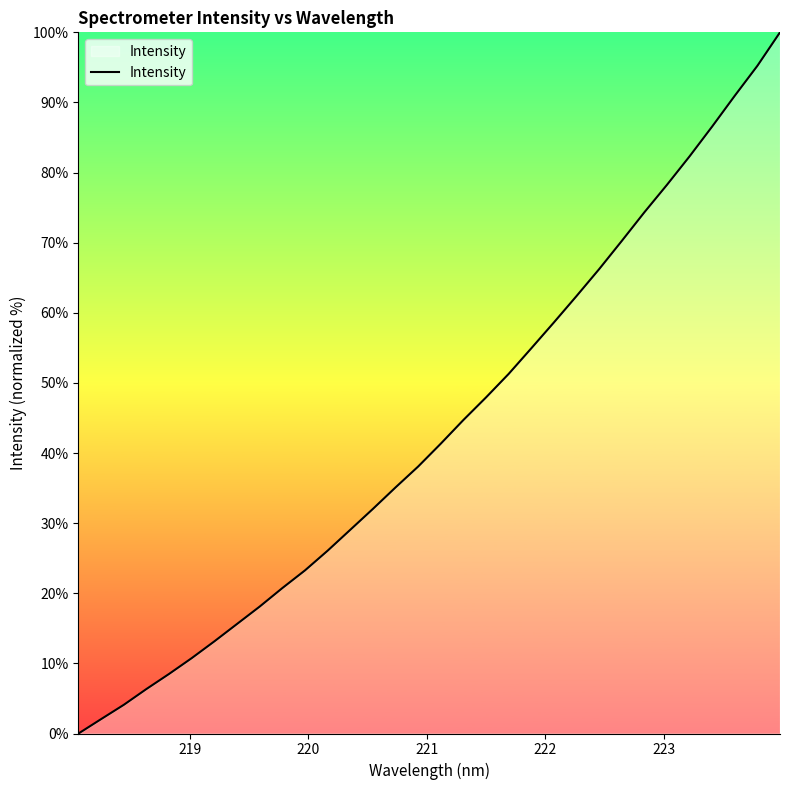

What is the average value?

43.4